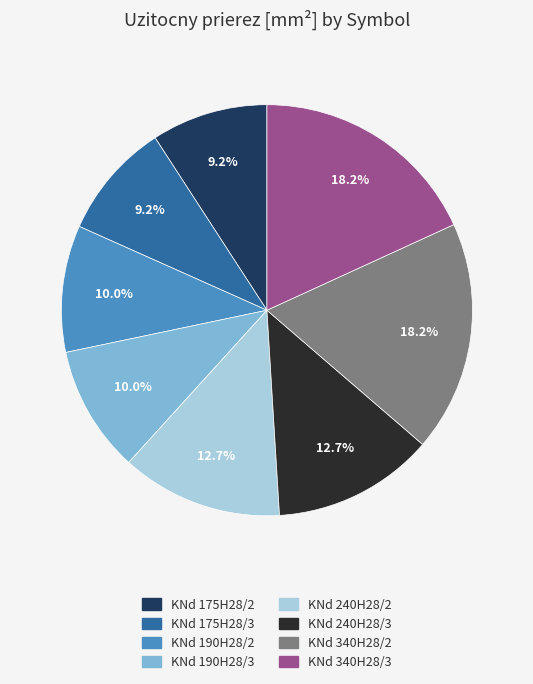

How many segments does this pie chart have?

8